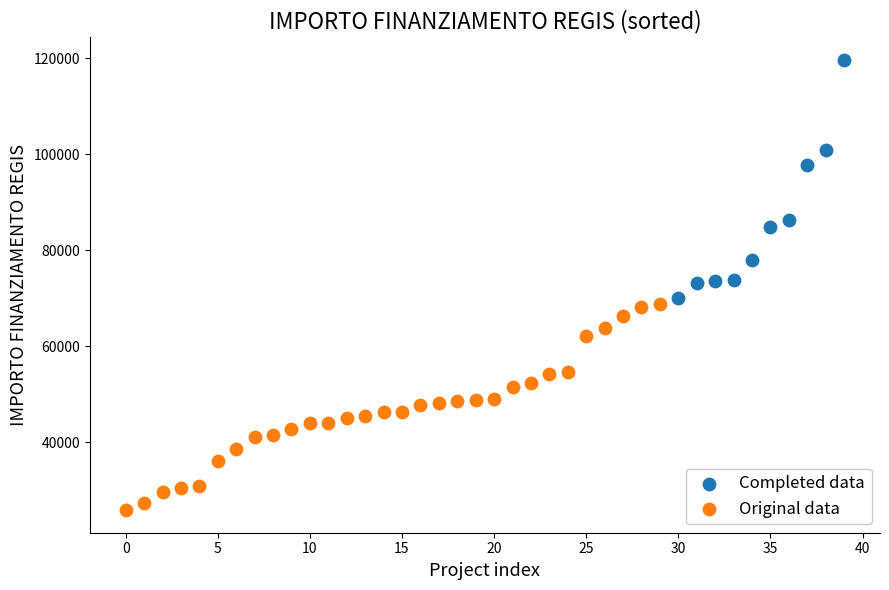

Which series contains the highest Y value?

Completed data